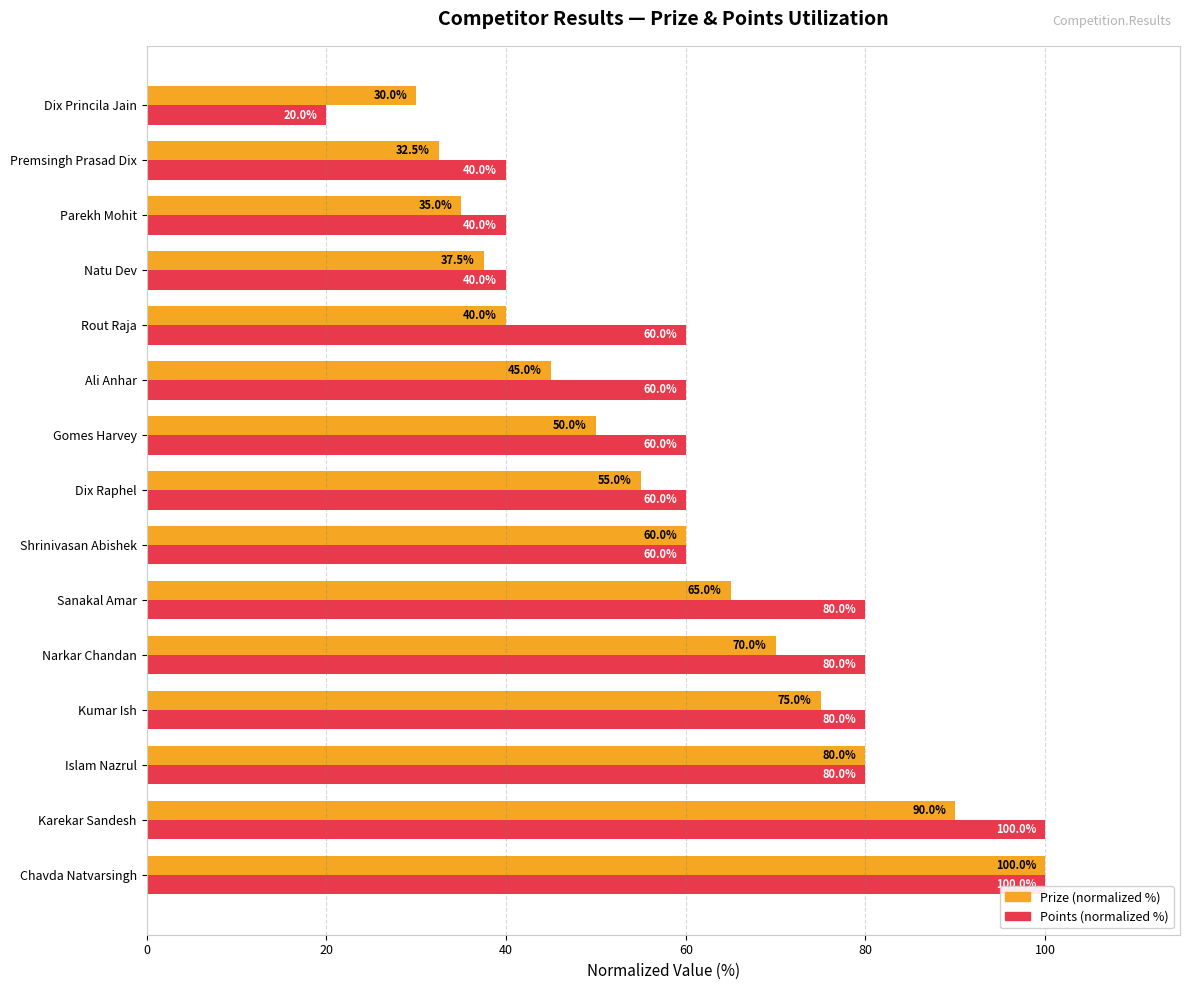

Which series changed the most between Kumar Ish and Sanakal Amar?

Prize (normalized %)